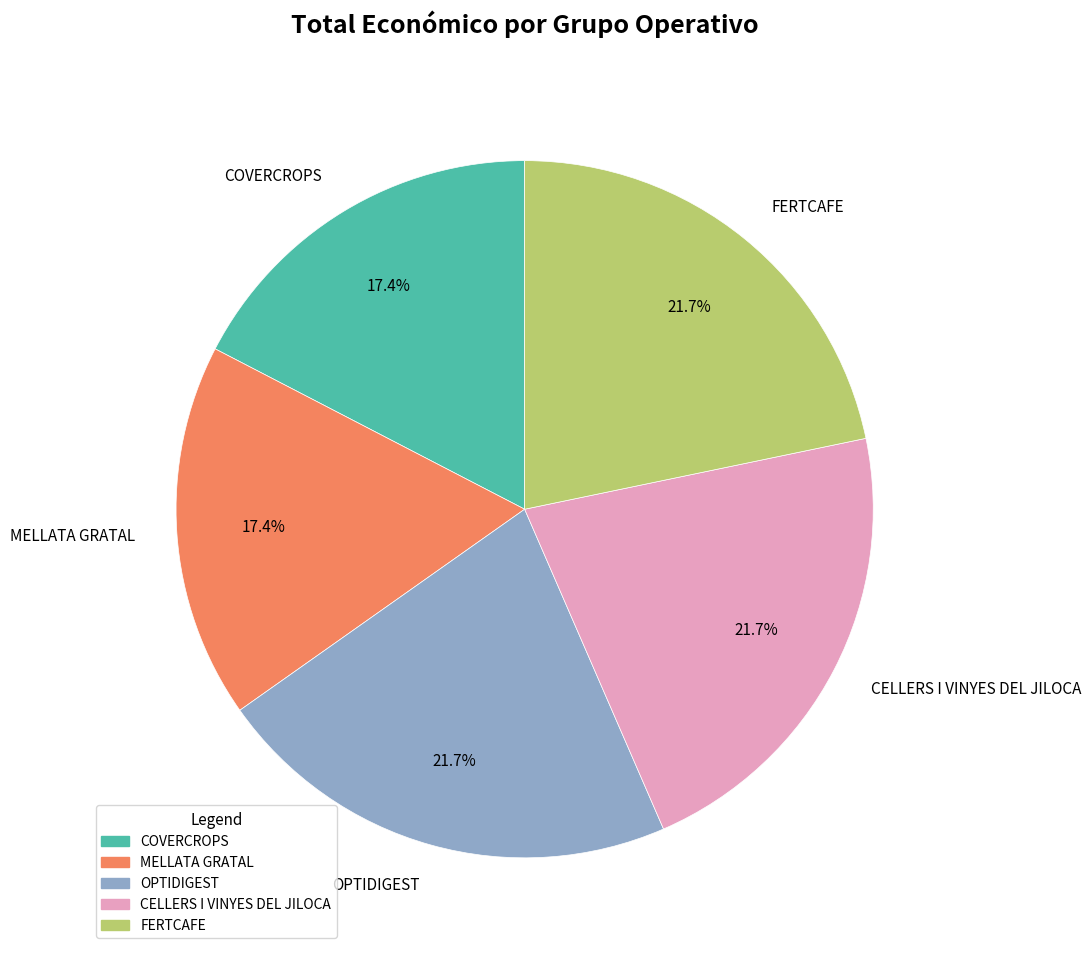

What portion of the pie excludes OPTIDIGEST?

78.3%